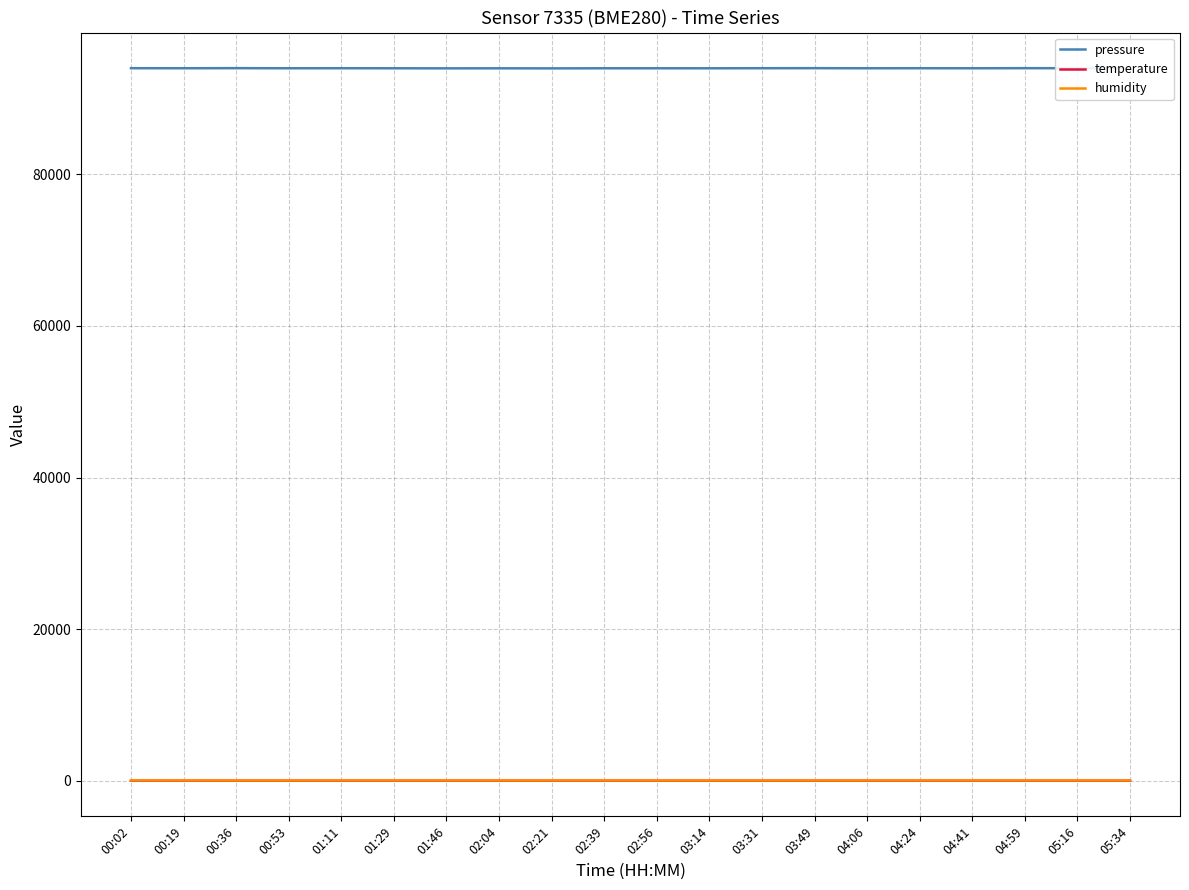

What is the maximum value shown in the chart?

94006.2